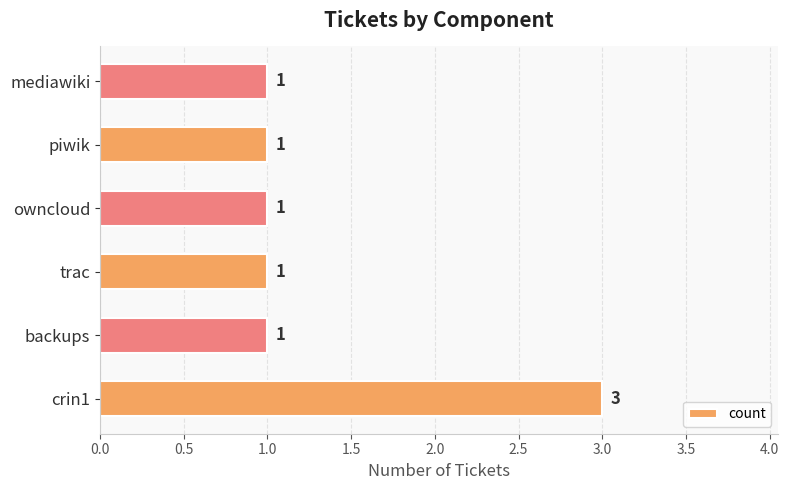

What is the ratio of the value at crin1 to the value at owncloud?

3.0